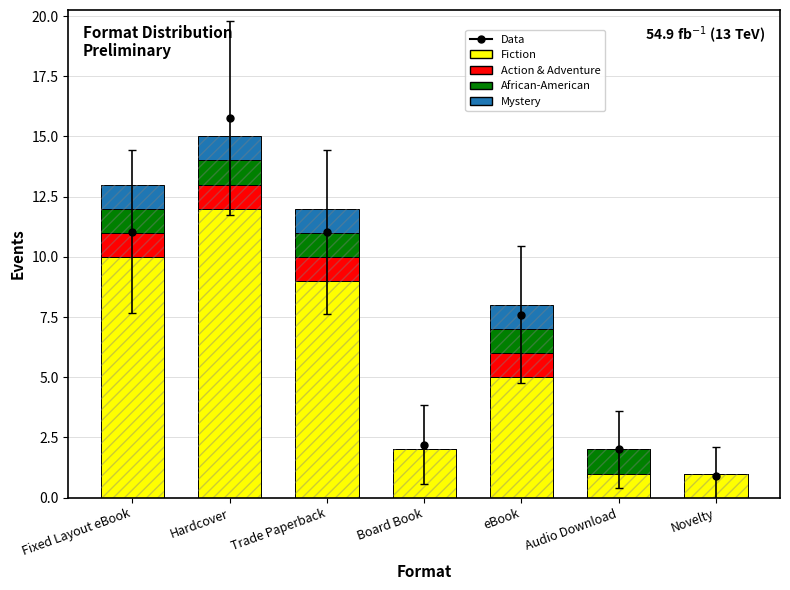

Between Hardcover and Trade Paperback, which series saw the biggest shift?

Fiction